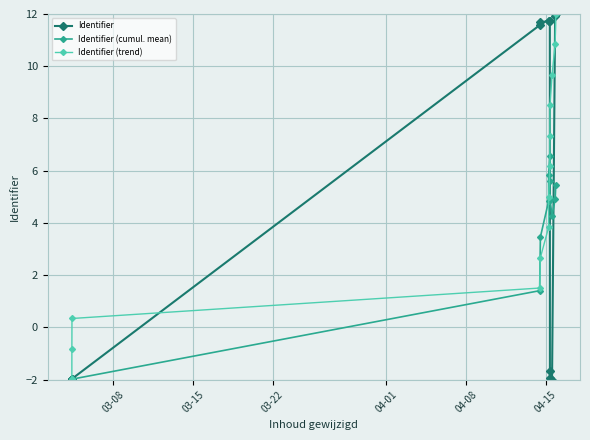

In Identifier, how many points are higher than both neighbors (excluding endpoints)?

2